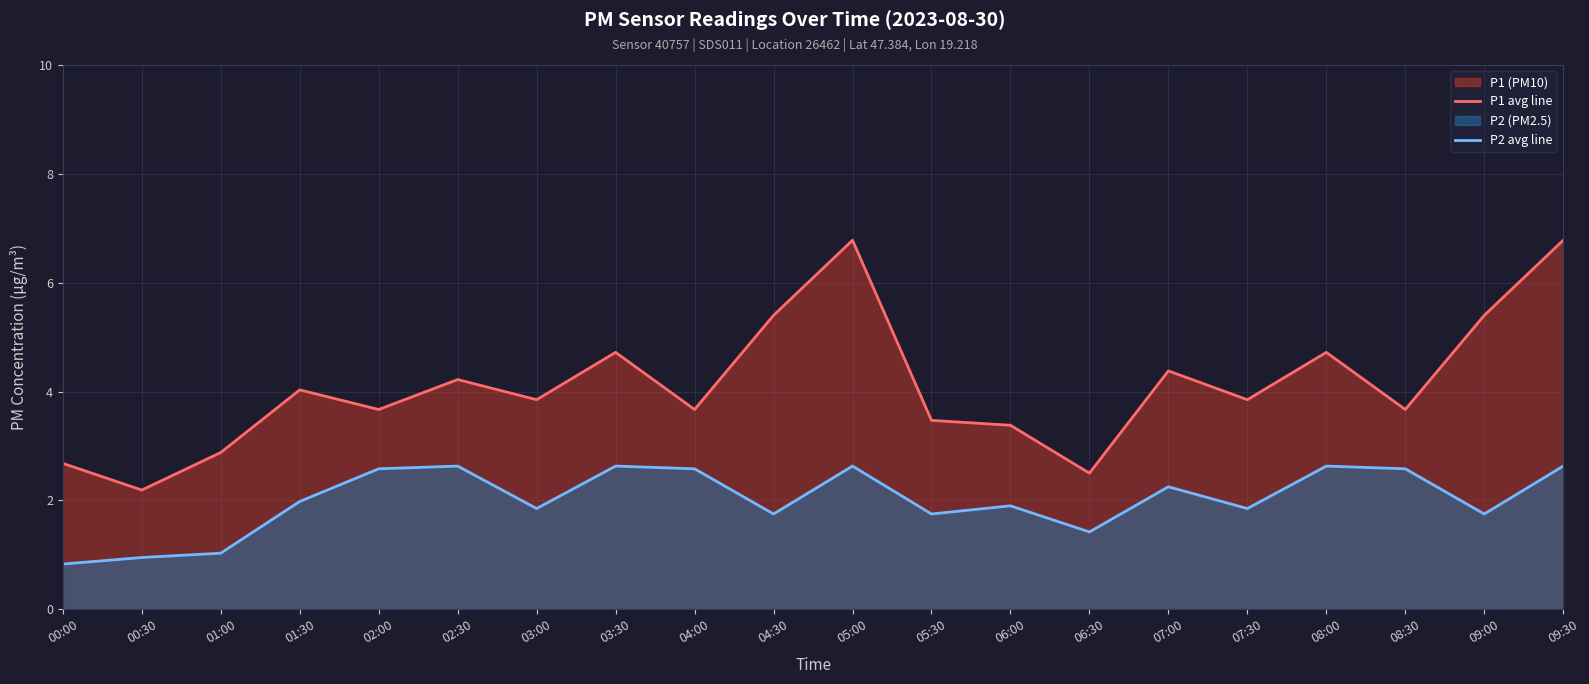

True or false: P2 avg line and P1 avg line cross at least once.

False